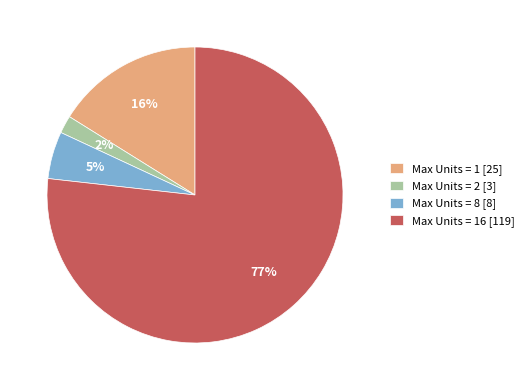

To the nearest percent, what is the average slice percentage?

25%